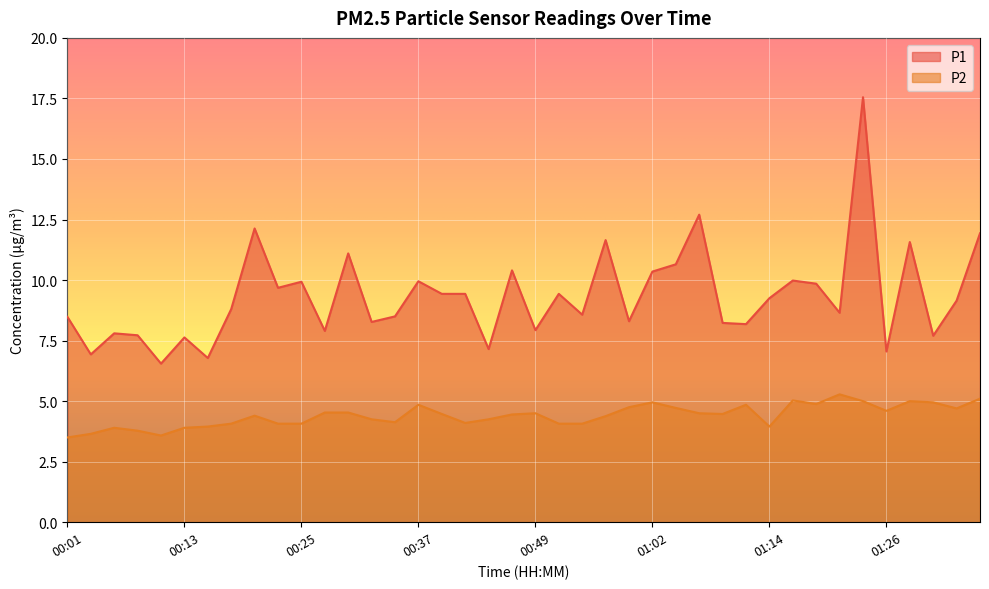

The value of P2 at 00:45 is 4.2. True or false?

True